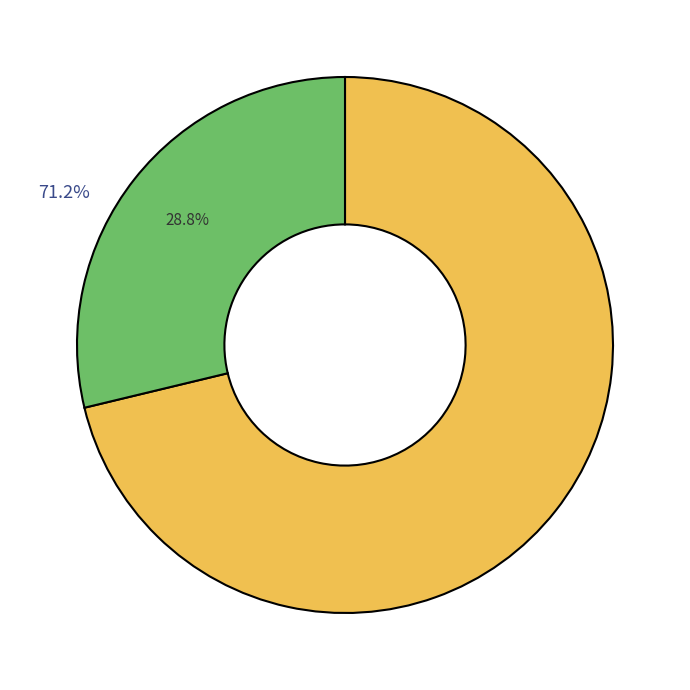

Is there any slice that represents more than half of the pie?

Yes